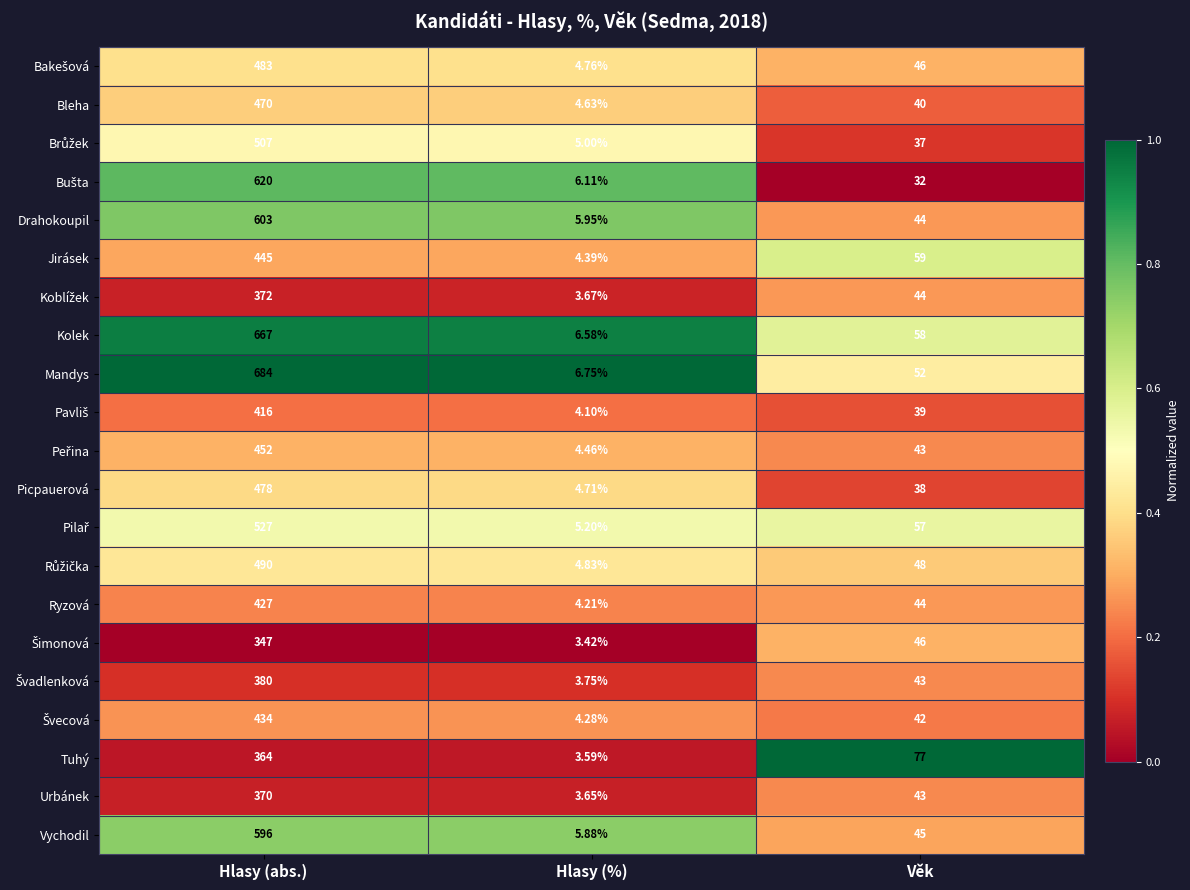

At which category is the sum across all series the highest?

Hlasy (abs.)